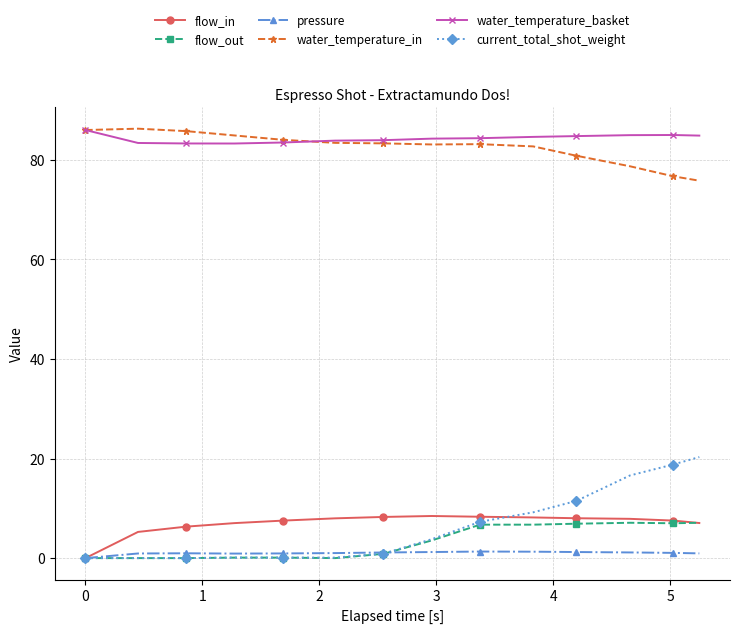

Which series ends up on top after the final intersection of current_total_shot_weight and flow_in?

current_total_shot_weight